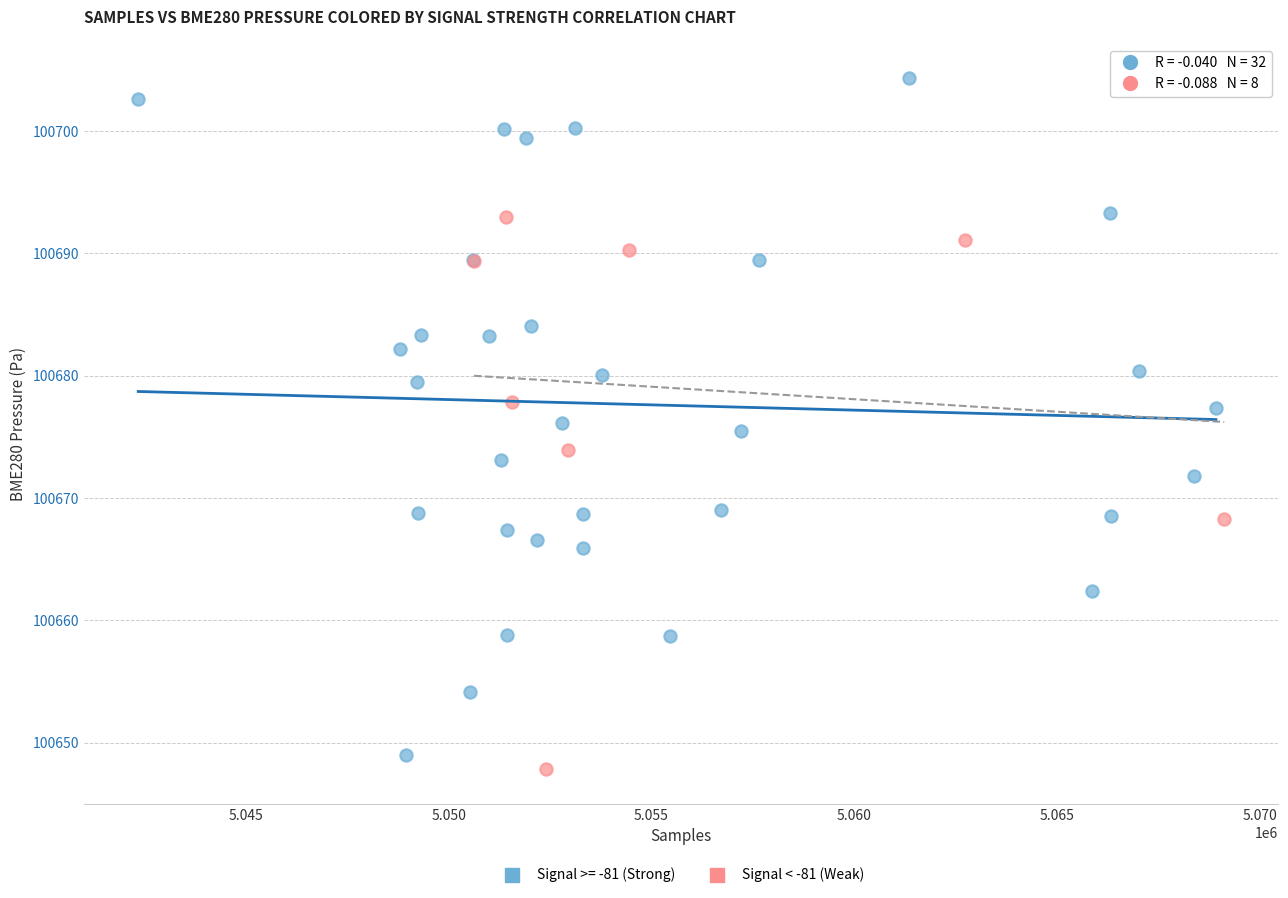

Which series contains the highest Y value?

Signal >= -81 (Strong)